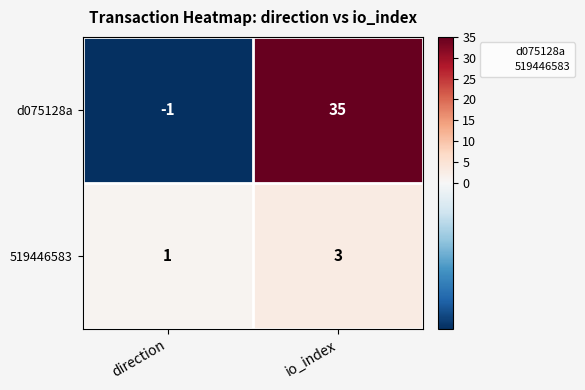

Which series changed the most between direction and io_index?

d075128a